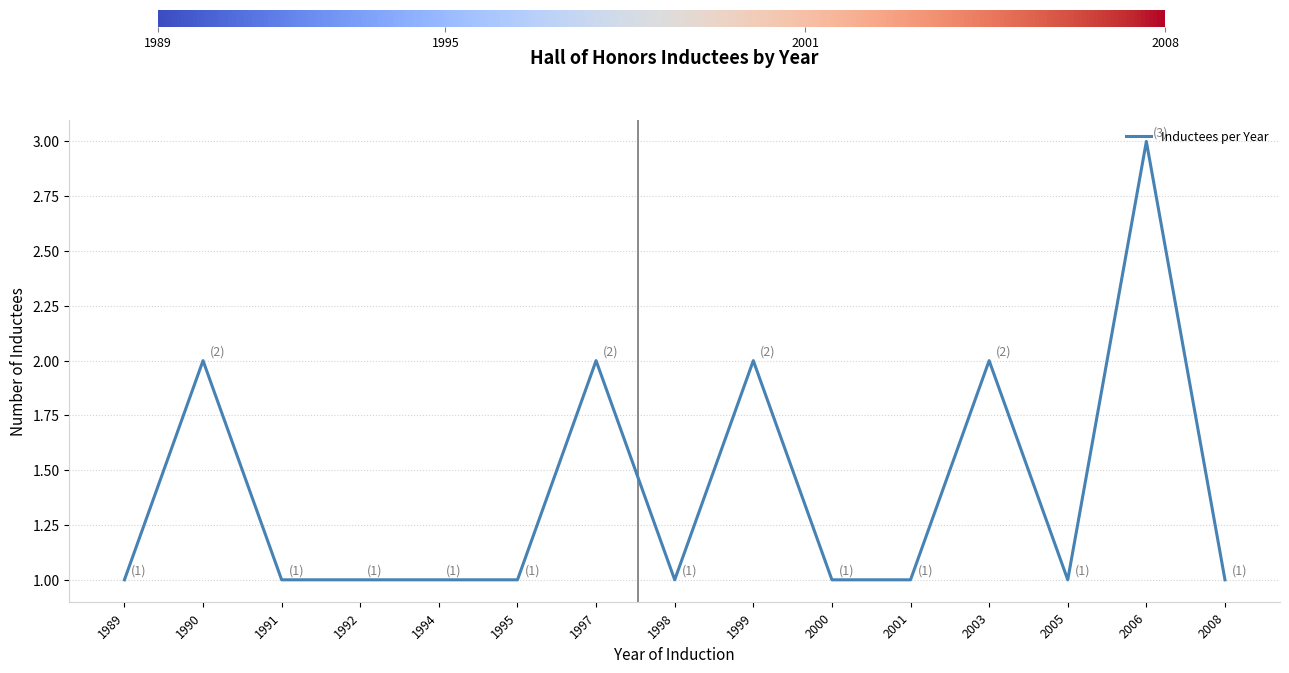

The chart shows a value of 2 at 2003. True or false?

True